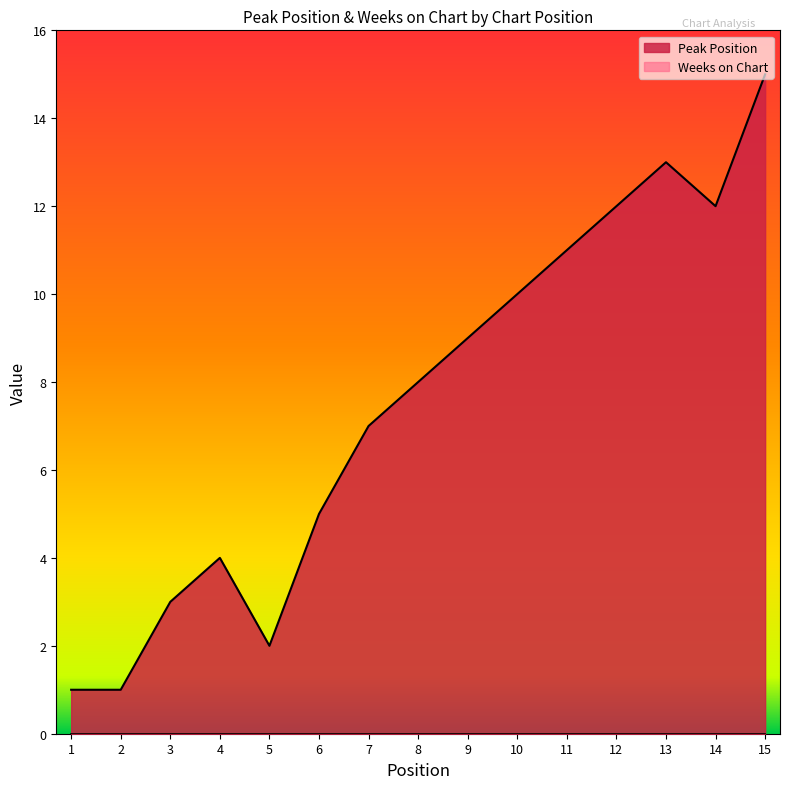

At which category does the data reach its first local peak?

4